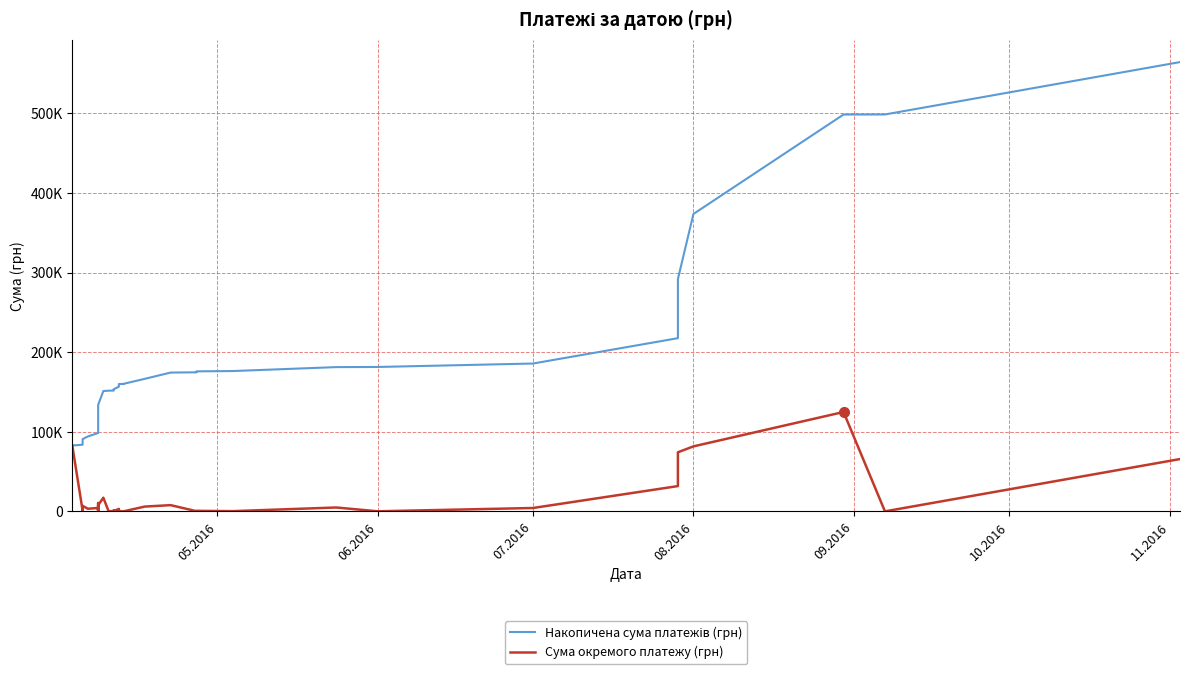

True or false: Накопичена сума платежів (грн) has more than 0 interior local peaks.

False